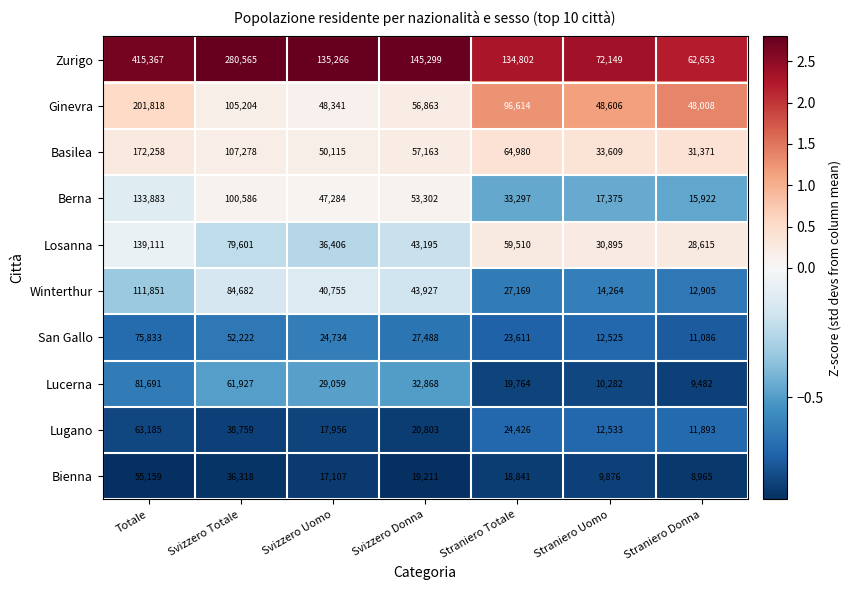

List the series in order of their peak value, lowest first.

Bienna, Lugano, San Gallo, Lucerna, Winterthur, Berna, Losanna, Basilea, Ginevra, Zurigo